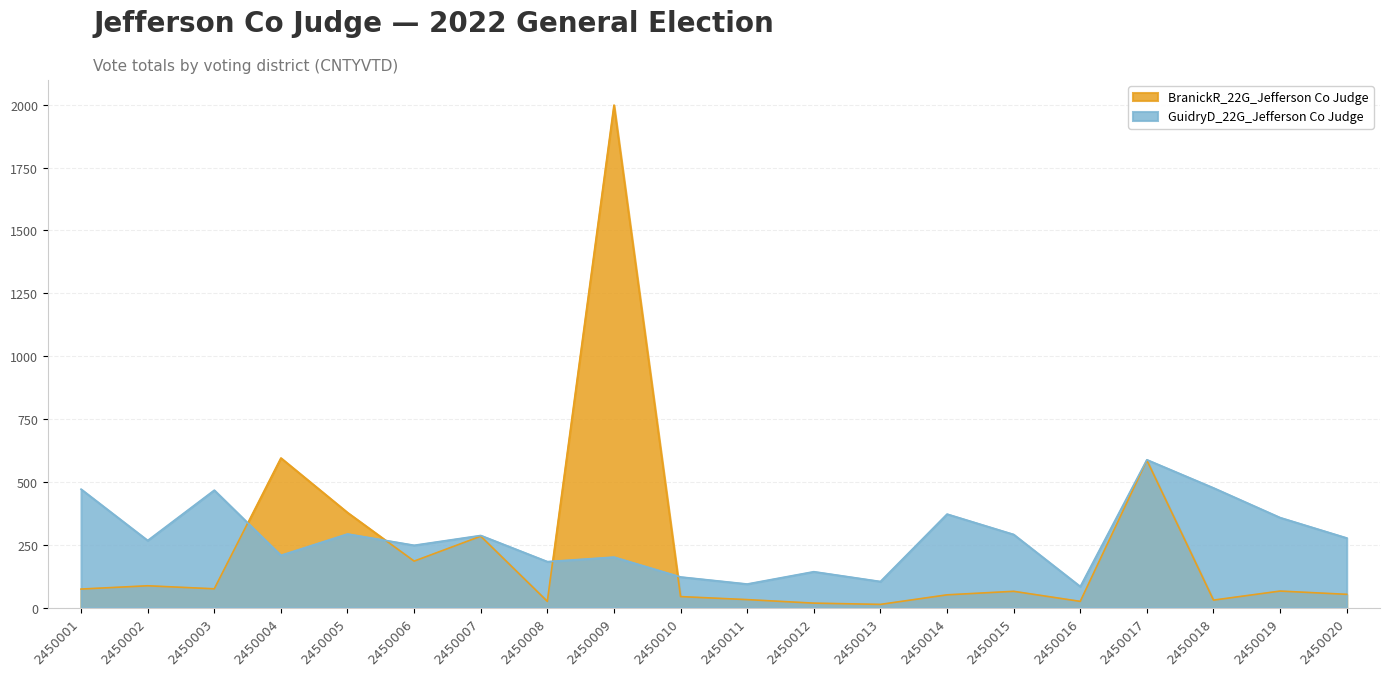

What is the difference between the second highest and second lowest values in the BranickR_22G_Jefferson Co Judge series?

577